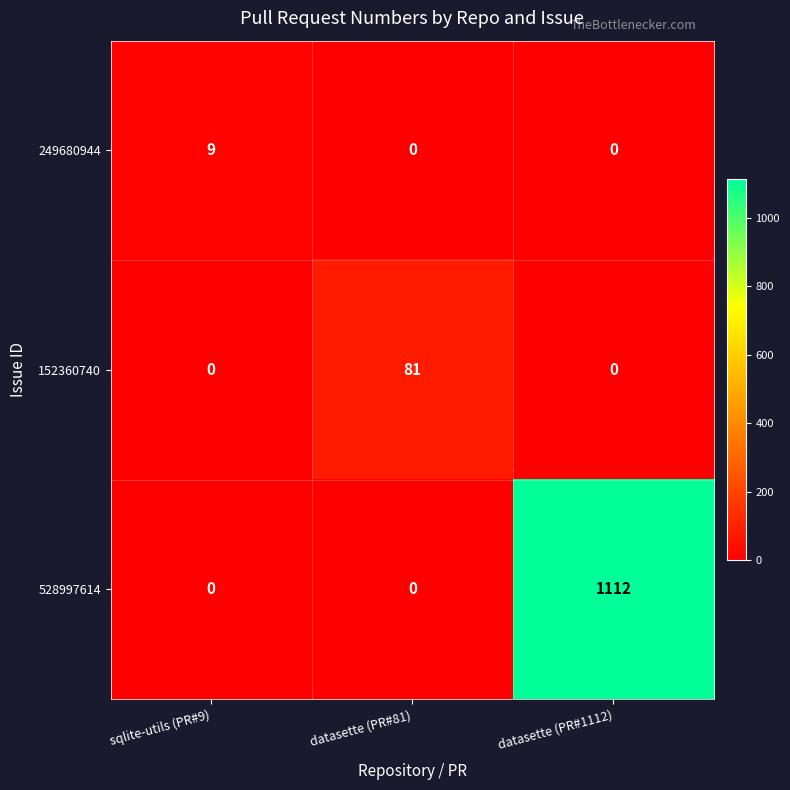

What is the sum of the 249680944 values at datasette (PR#81) and sqlite-utils (PR#9)?

9